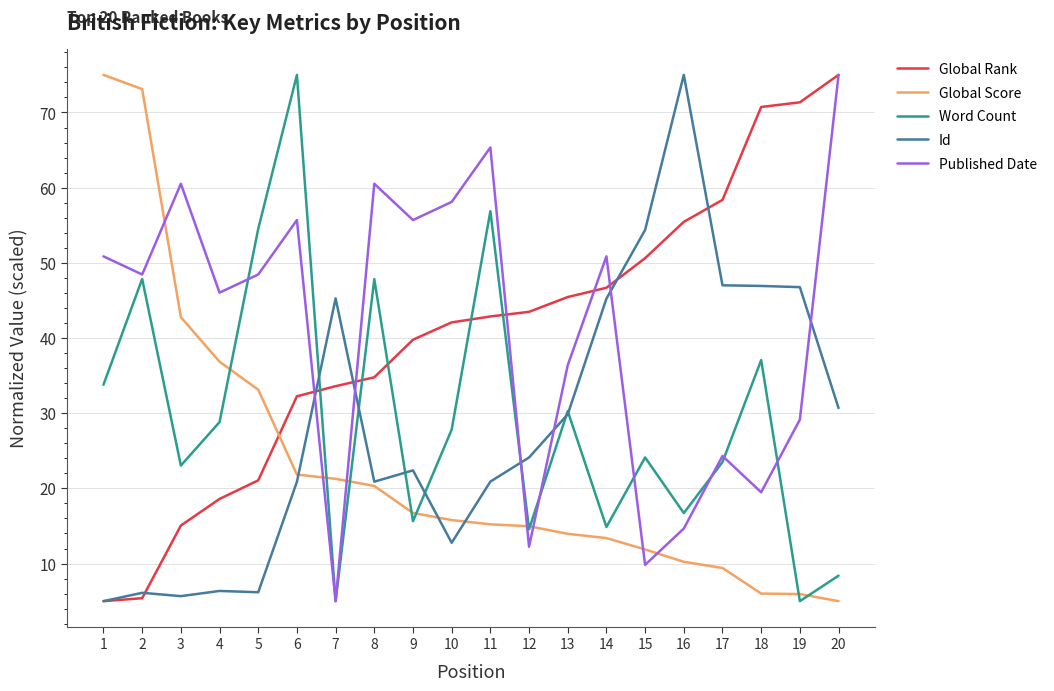

At which label is Published Date closest to 40?

13